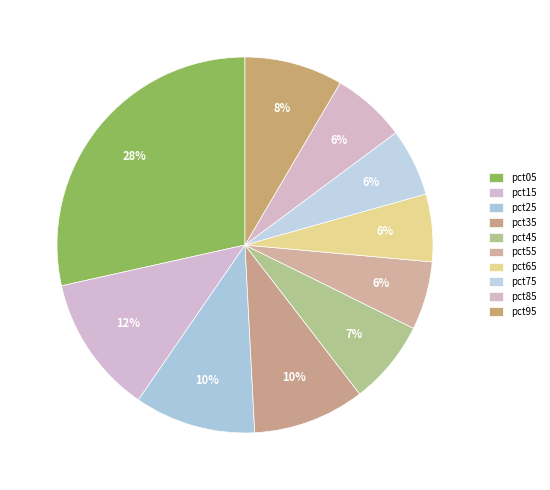

Which category has the smallest portion of the pie?

pct65